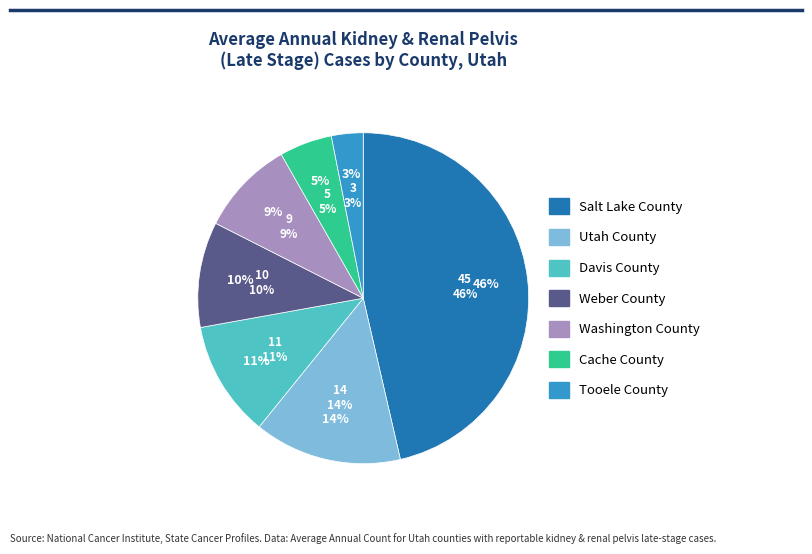

Does any single category account for the majority?

No